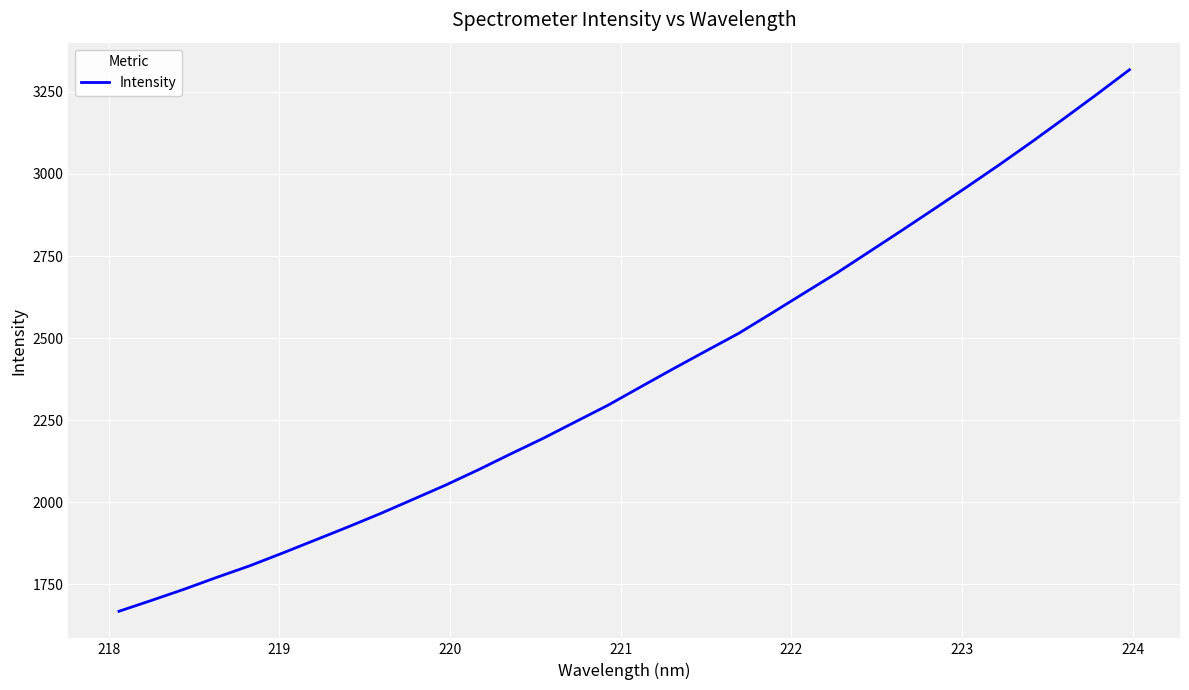

What is the minimum value shown in the chart?

1668.1